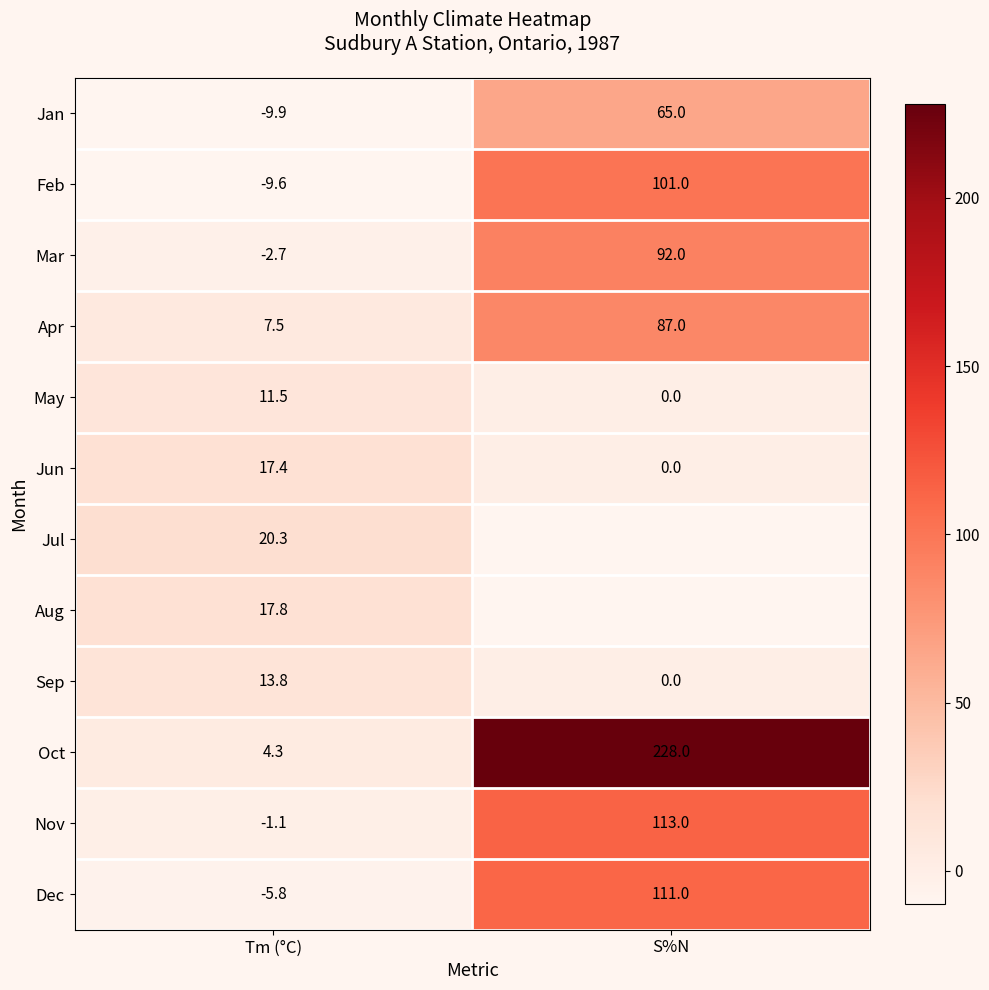

What is the minimum value shown in the chart?

-9.9